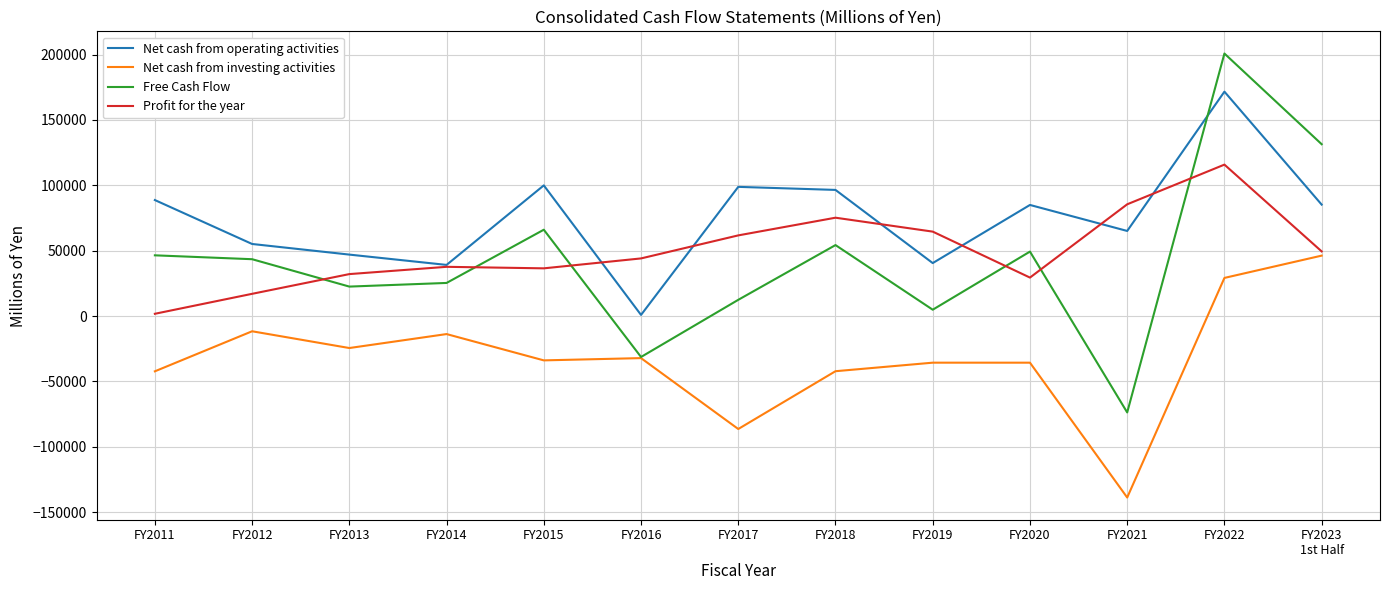

The value of Profit for the year at FY2014 is 37650. True or false?

True